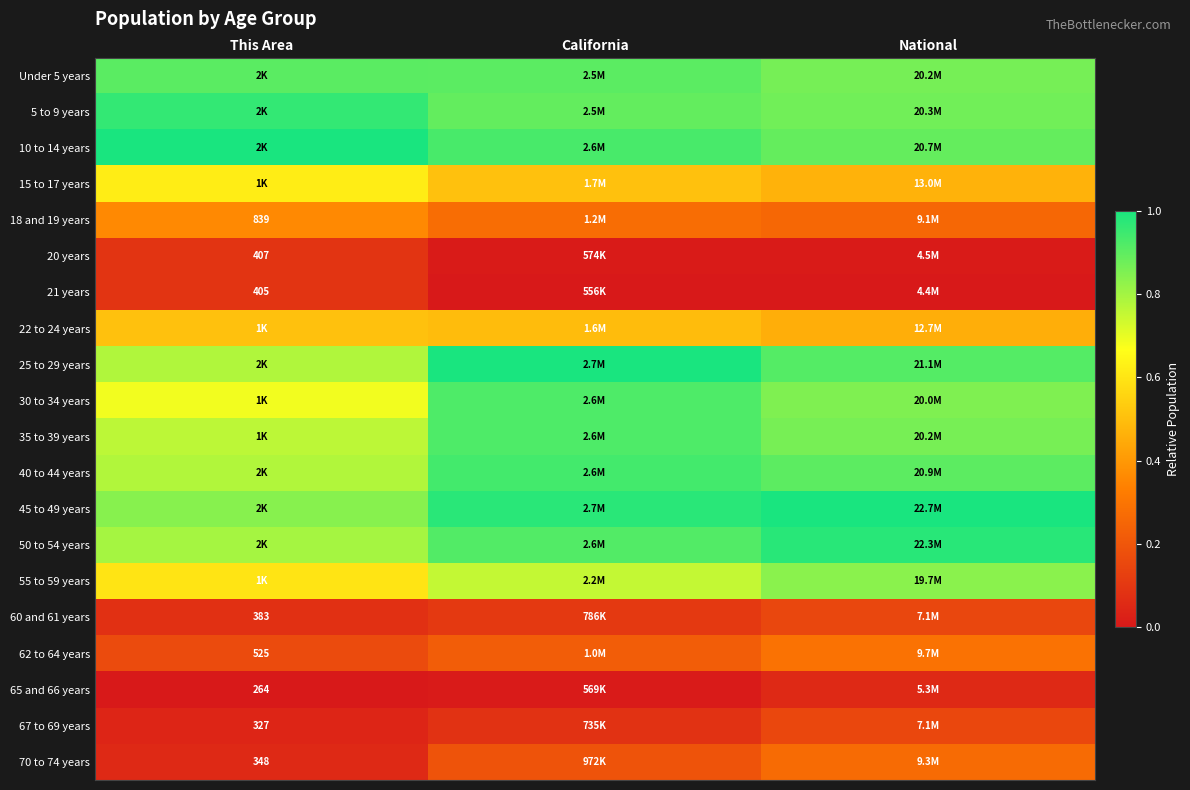

What is the average value of the 10 to 14 years series?

0.9